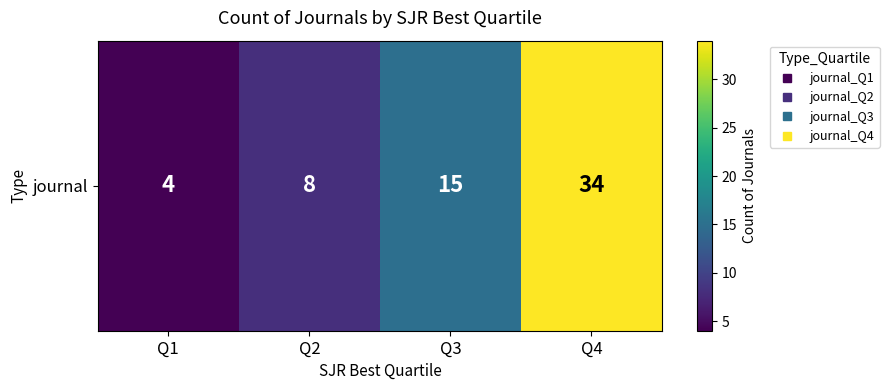

List the labels in order of value, smallest first.

Q1, Q2, Q3, Q4